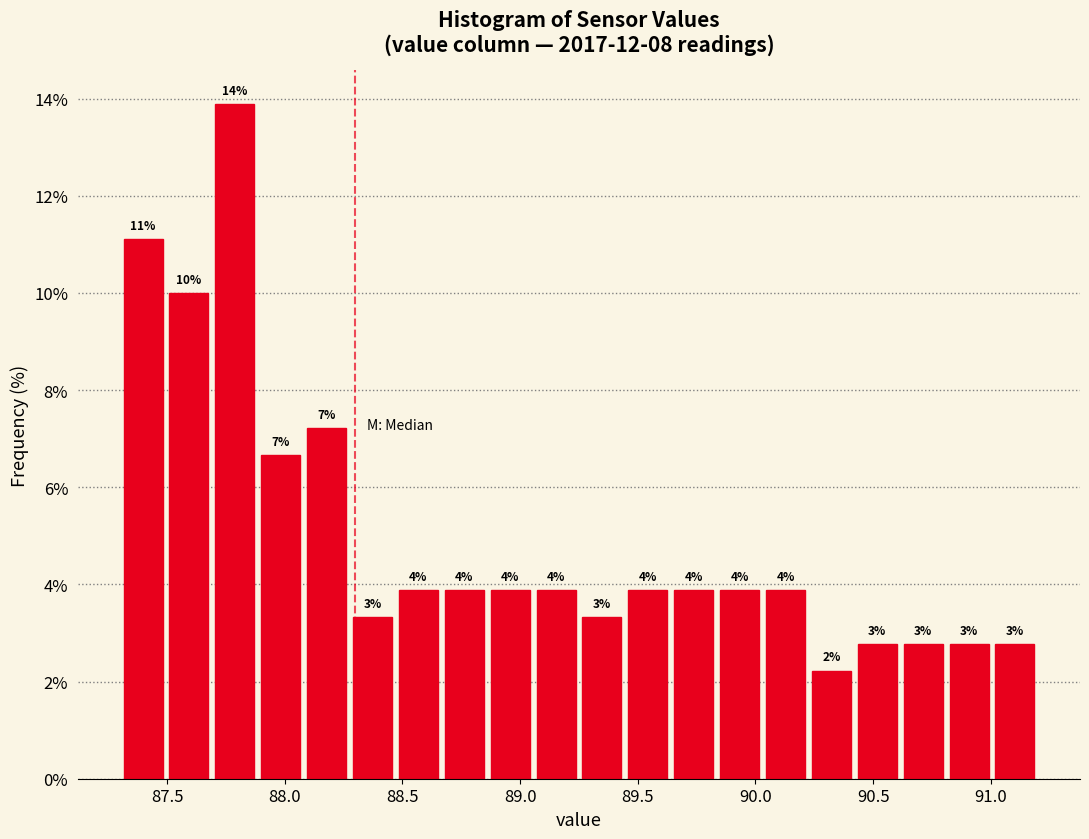

Around what value on the x-axis is the tallest bar? Give the approximate position of its centre, as read against the axis.

87.80